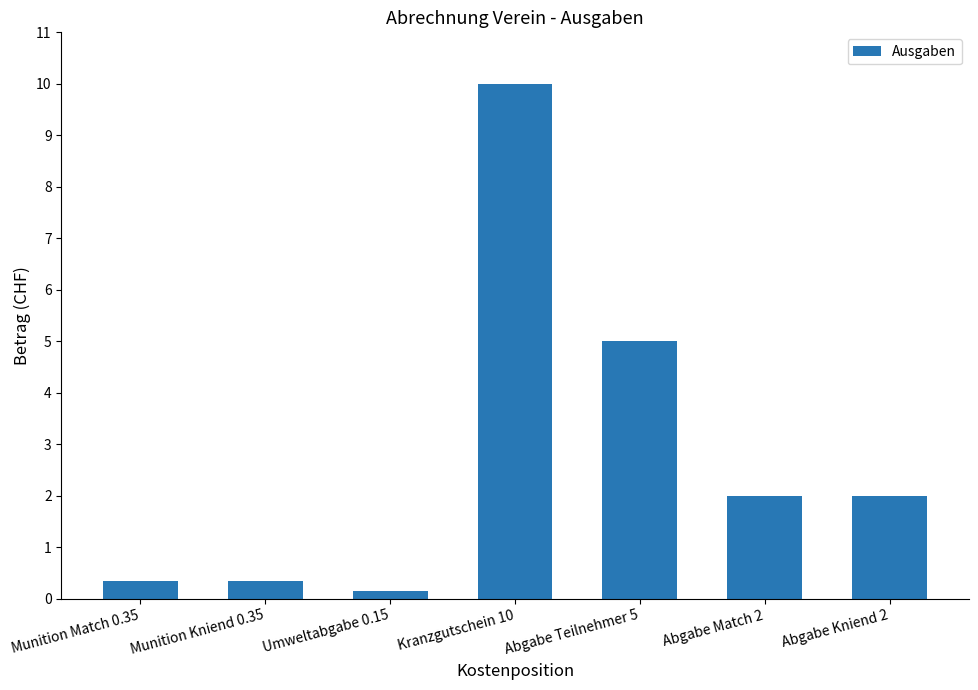

Read the value at Kranzgutschein 10.

10.0